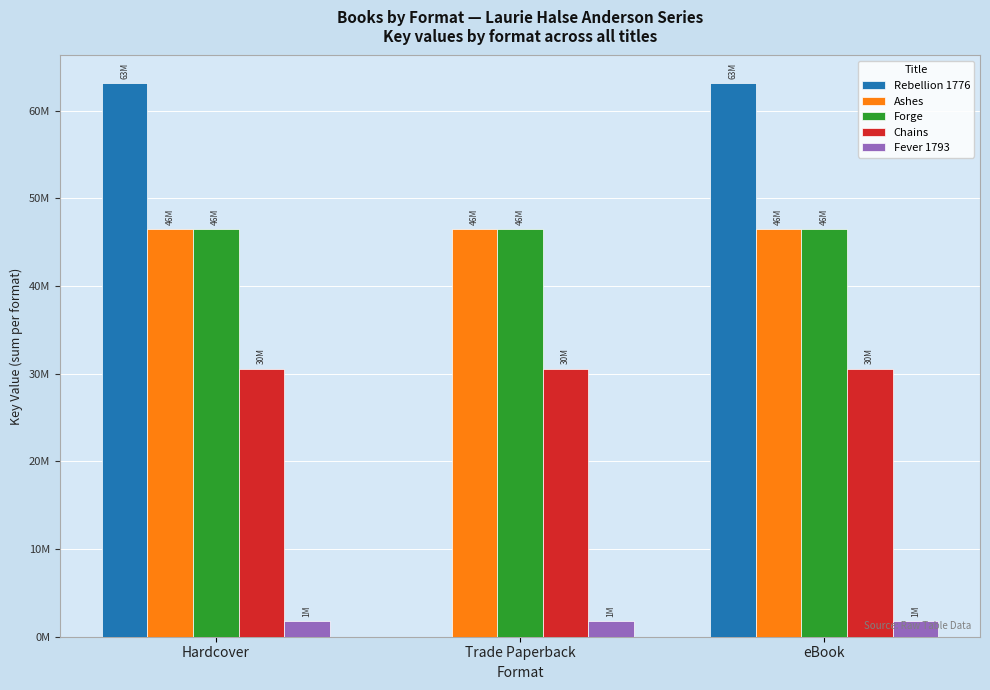

Are the bars grouped side by side (vs. stacked)?

Yes